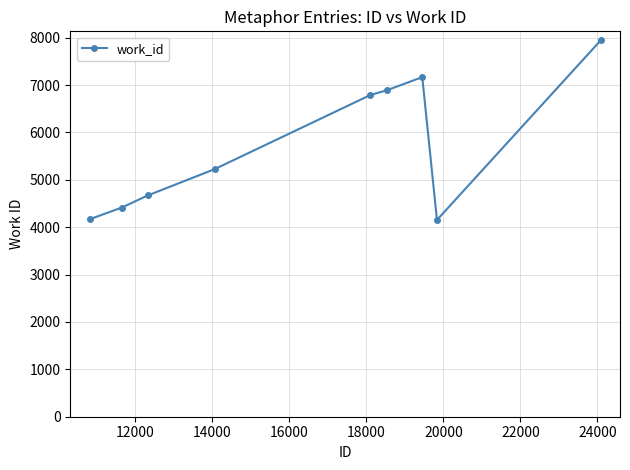

What is the maximum value shown in the chart?

7945